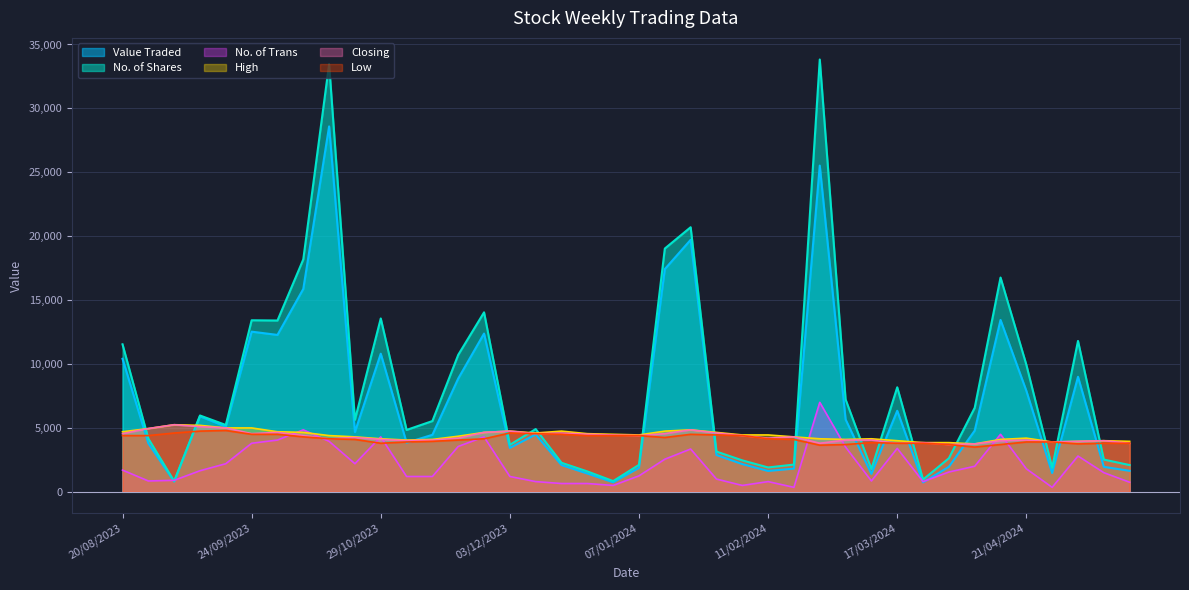

Which series has the widest spread of values?

No. of Shares